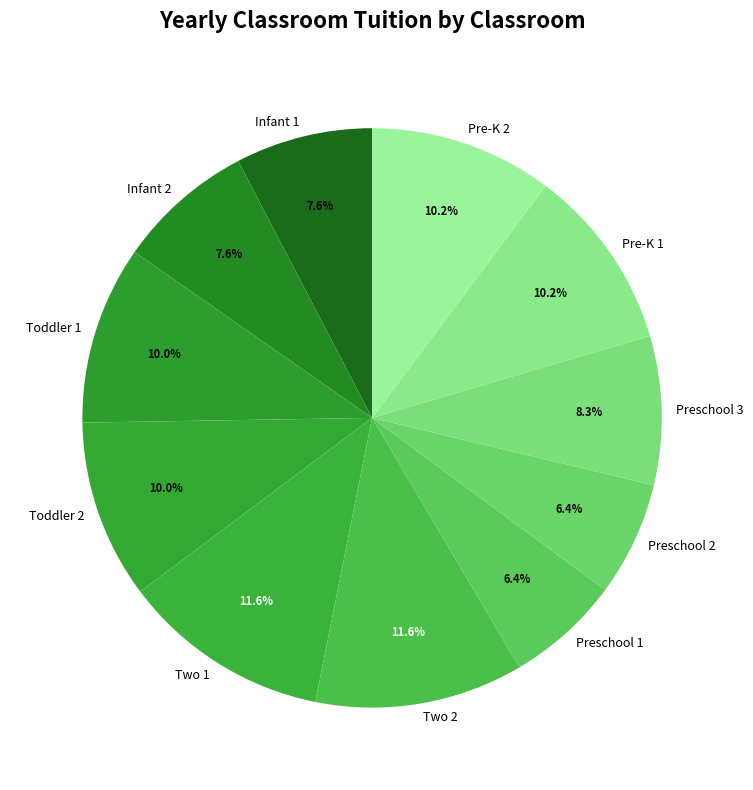

How much of the chart is everything except Two 1?

88.4%